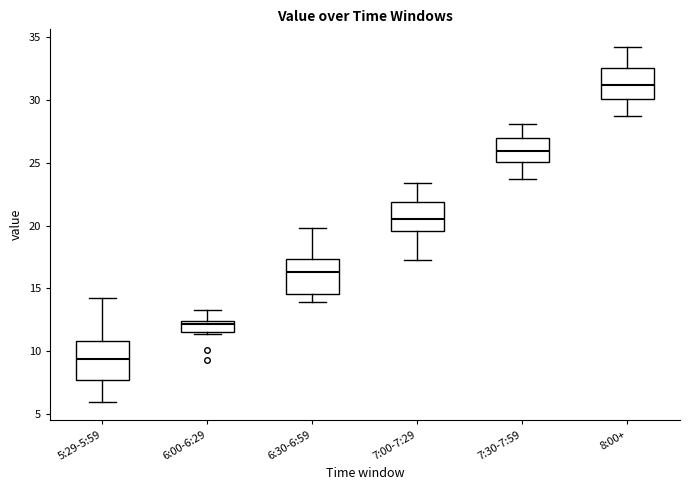

Reading left to right, transcribe this box plot: for each box, give where its median line is, the range the box spans, and where its two whiskers end, as read against the y-axis. The values are not printed on the chart, so give them approximately, as read against the axis.

5:29-5:59: median 9.5, box 7.5 to 11.0, whiskers 6.0 to 14.0
6:00-6:29: median 12.0, box 11.5 to 12.5, whiskers 11.5 to 13.5
6:30-6:59: median 16.5, box 14.5 to 17.5, whiskers 14.0 to 20.0
7:00-7:29: median 20.5, box 19.5 to 22.0, whiskers 17.5 to 23.5
7:30-7:59: median 26.0, box 25.0 to 27.0, whiskers 23.5 to 28.0
8:00+: median 31.0, box 30.0 to 32.5, whiskers 28.5 to 34.0